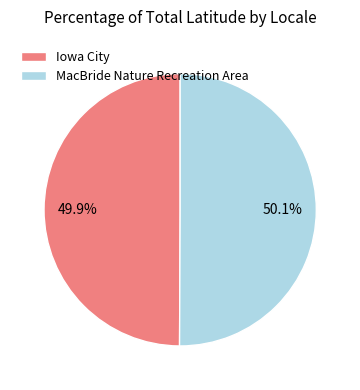

Is there a majority slice in this chart?

Yes